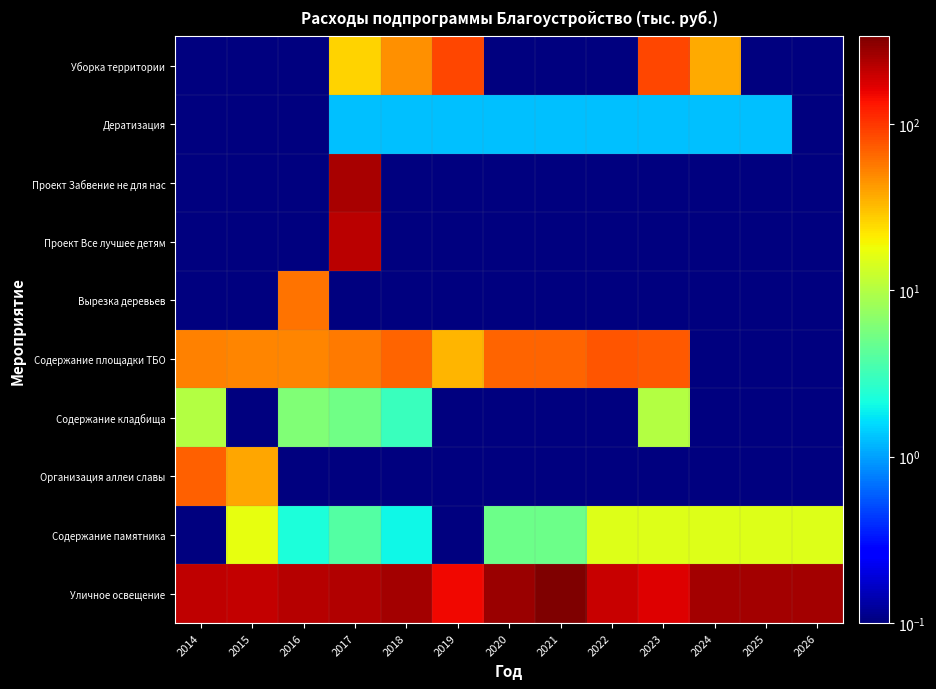

Rank the series at 2023 from lowest to highest value.

Организация аллеи славы, Вырезка деревьев, Проект Все лучшее детям, Проект Забвение не для нас, Дератизация, Содержание кладбища, Содержание памятника, Содержание площадки ТБО, Уборка территории, Уличное освещение